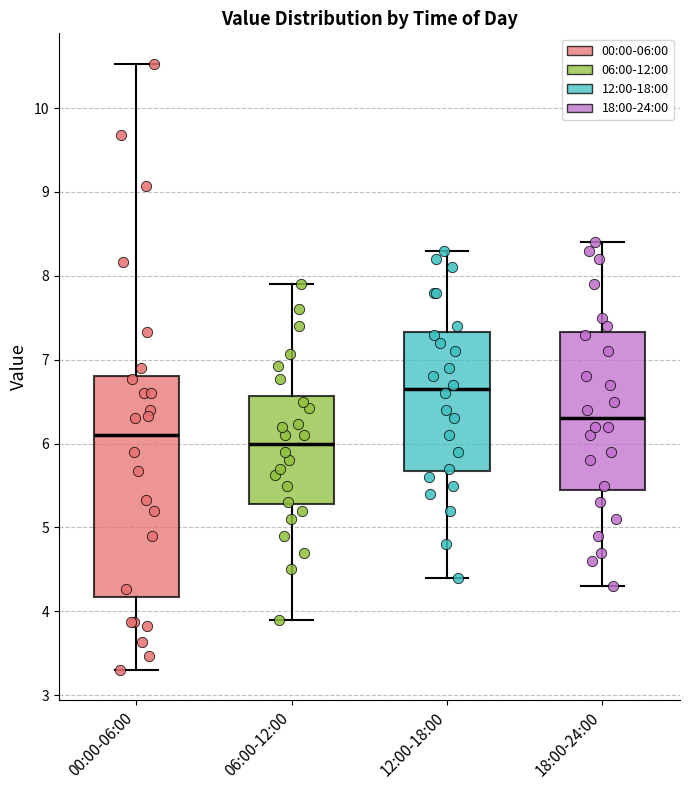

Which box is the tallest, from its lower edge to its upper edge?

00:00-06:00